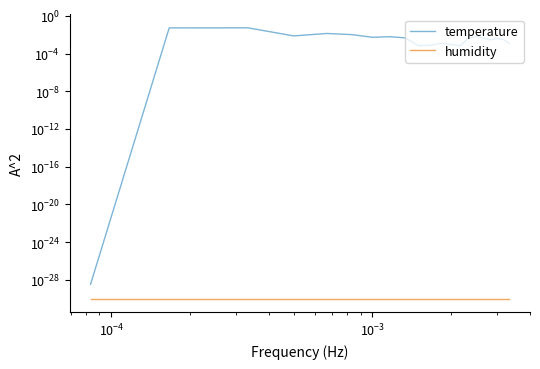

Which category has the highest value across all series?

$\mathdefault{10^{-4}}$